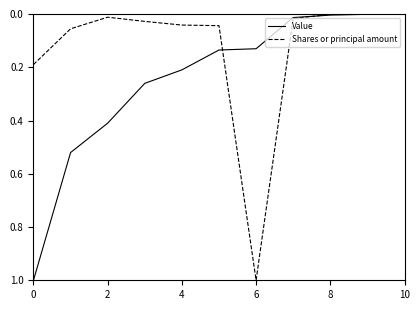

List the series in order of their overall mean, highest first.

Value, Shares or principal amount